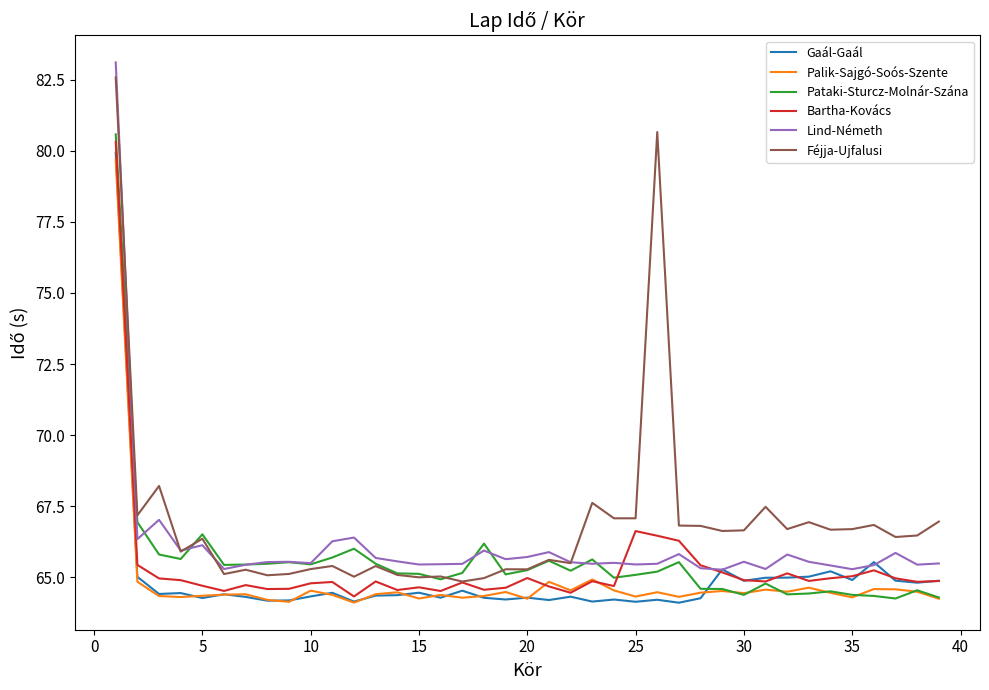

What is the difference between the maximum and minimum values in the Pataki-Sturcz-Molnár-Szána series?

16.3